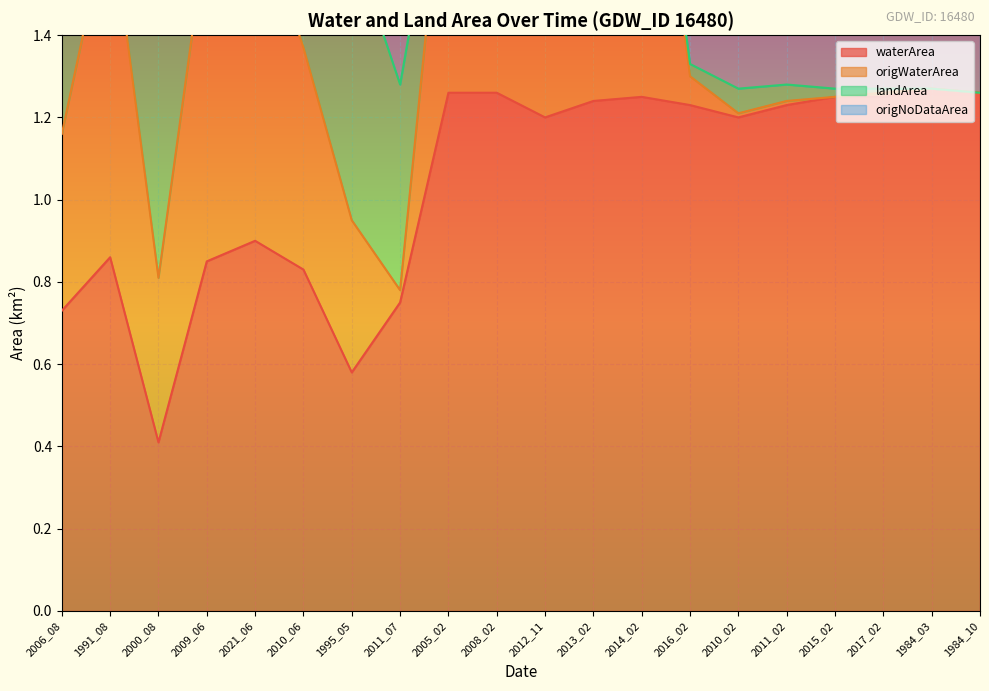

How many values in the landArea series exceed 2?

17